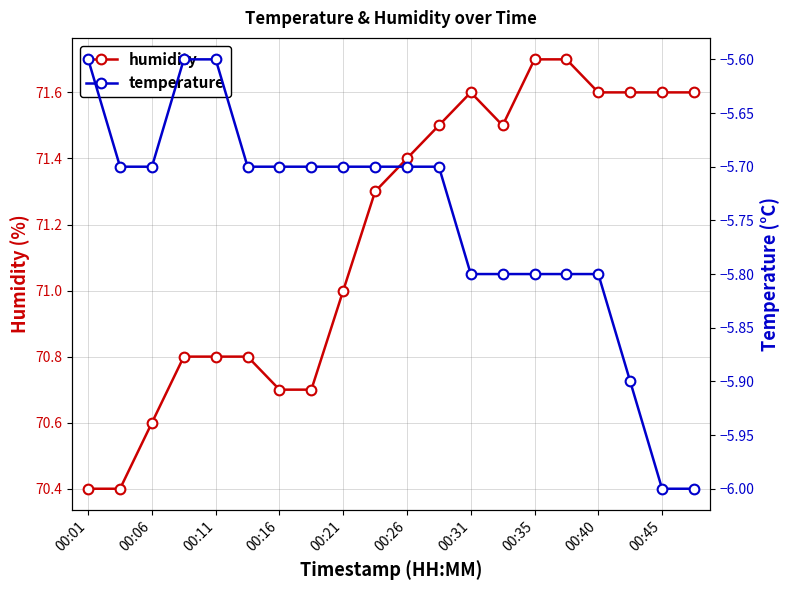

True or false: humidity has a value of 71.6 at 00:40.

True